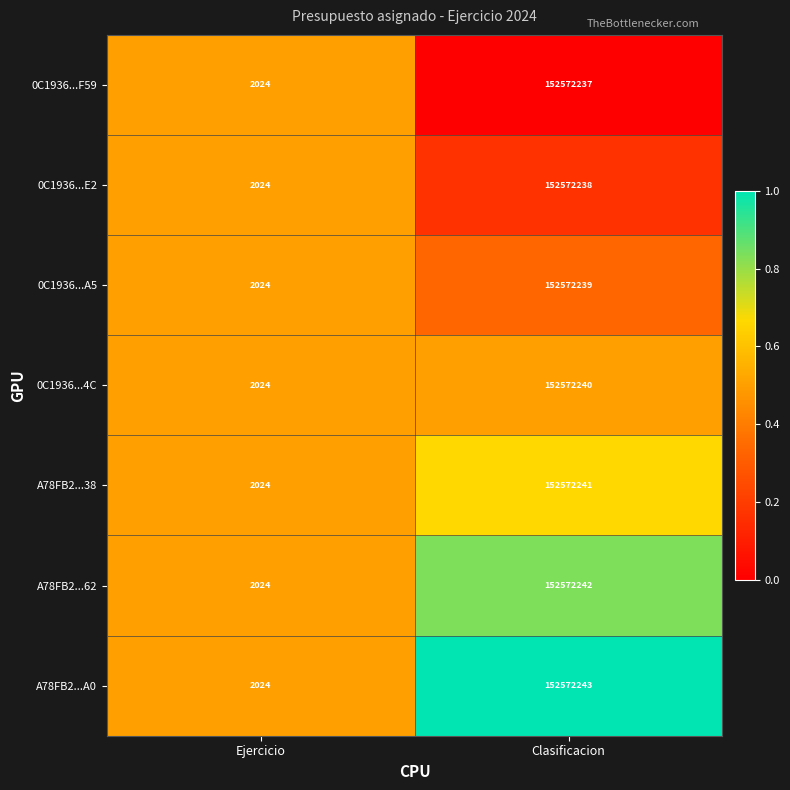

Which series has the largest total across all categories?

A78FB2...A0